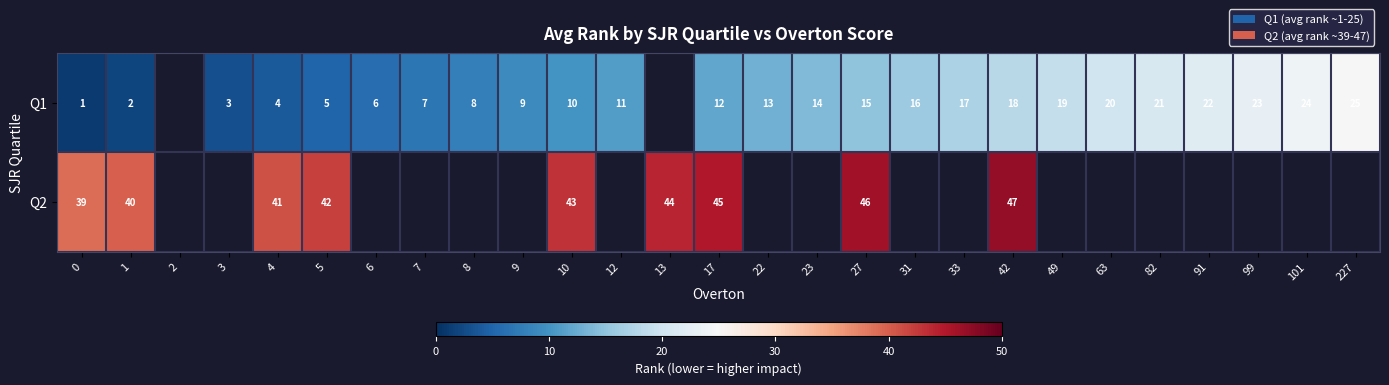

How many series are shown in this chart?

2